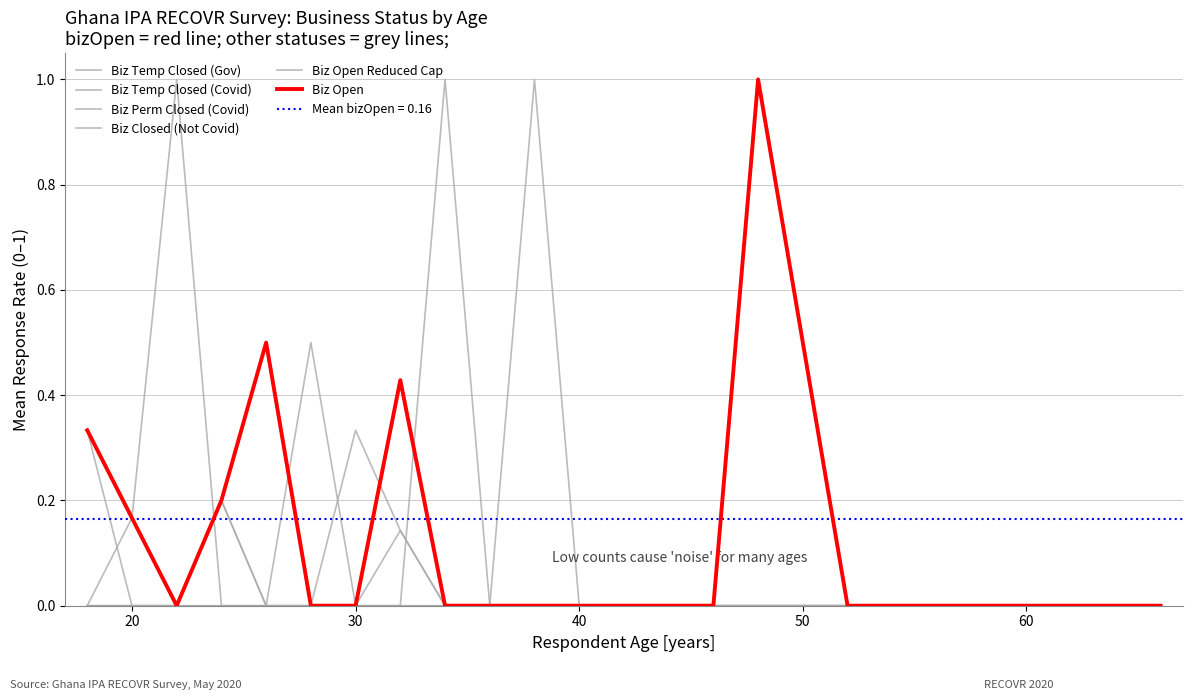

What are all the series names shown in the legend?

Biz Temp Closed (Gov), Biz Temp Closed (Covid), Biz Perm Closed (Covid), Biz Closed (Not Covid), Biz Open Reduced Cap, Biz Open